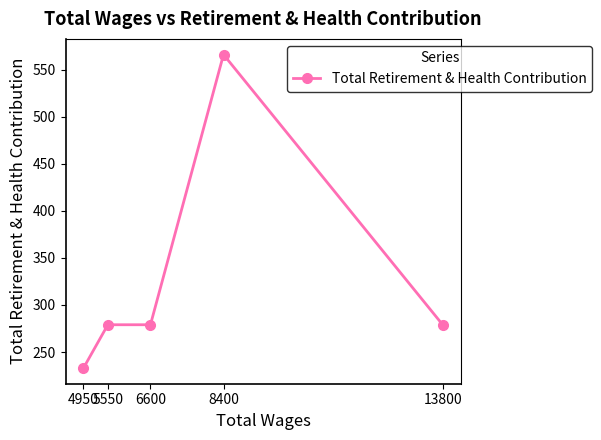

What is the value of the 2nd point from the left?

279